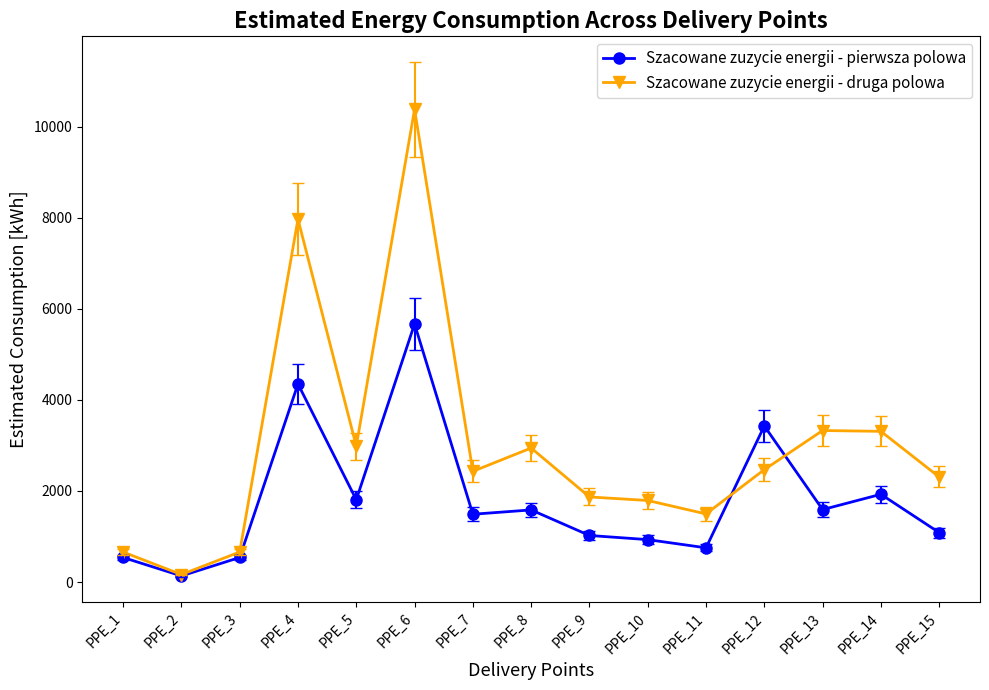

What is the difference between the maximum and second lowest values in the Szacowane zuzycie energii - pierwsza polowa series?

5127